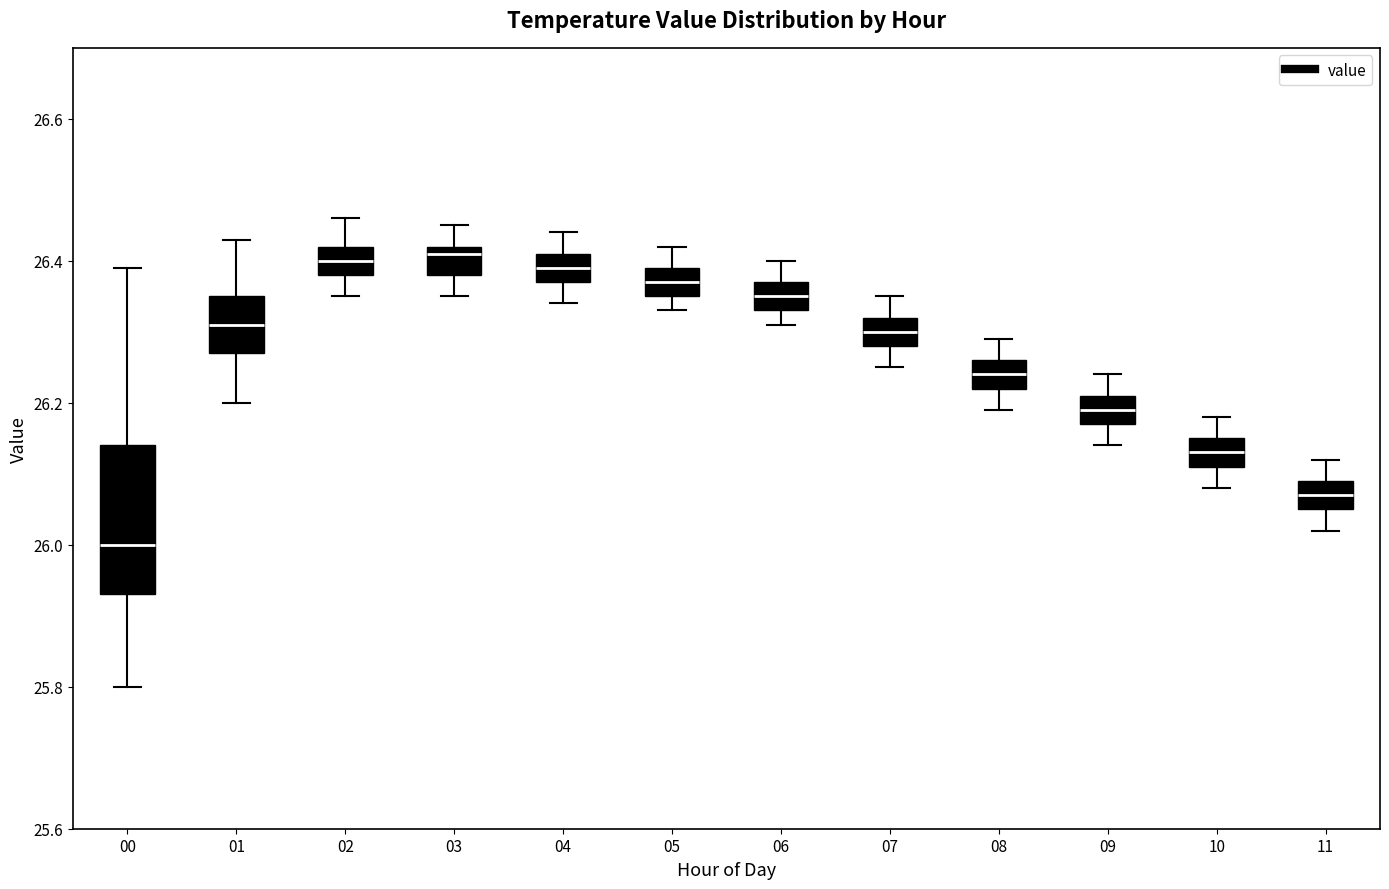

Comparing the boxes themselves (not the whiskers), which one is the tallest?

00